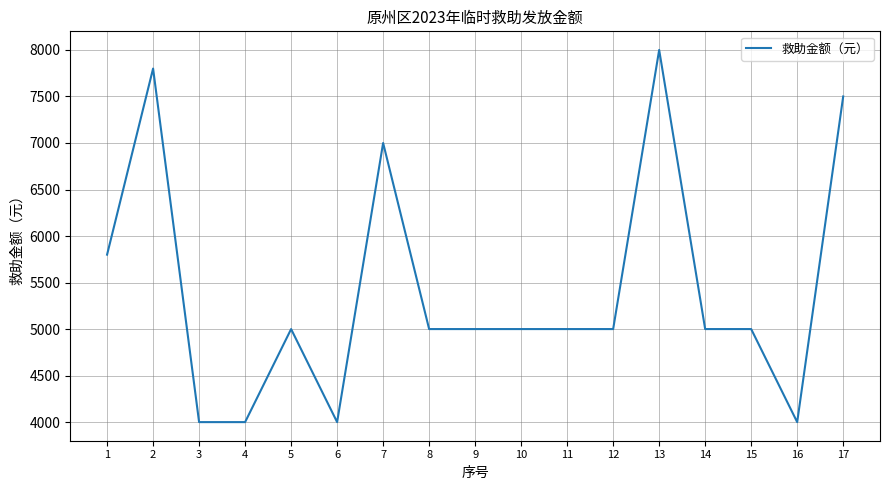

Count the number of data series in this chart.

1